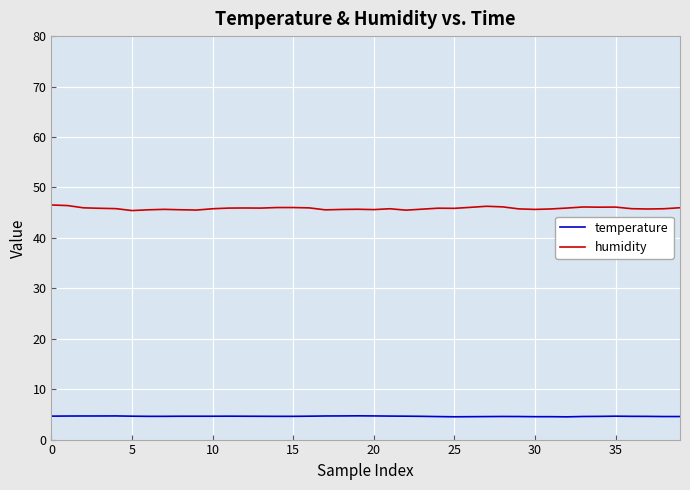

True or false: humidity has more than 1 points higher than both neighbors.

True